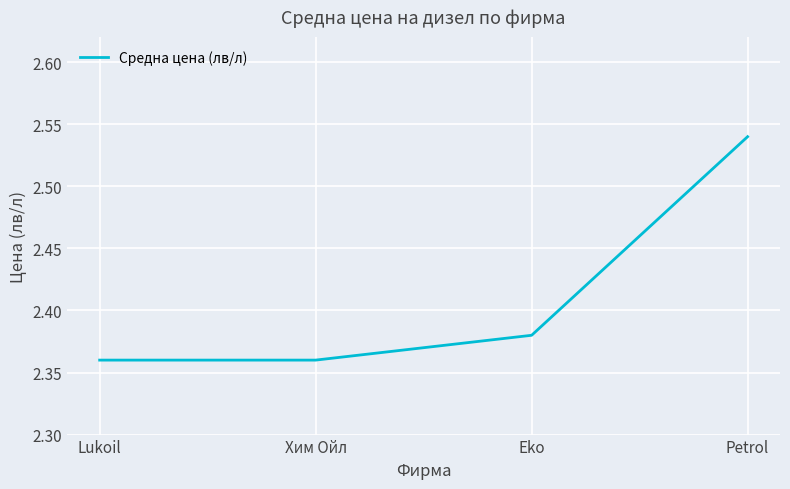

What is the ratio of the value at Lukoil to the value at Хим Ойл?

1.0